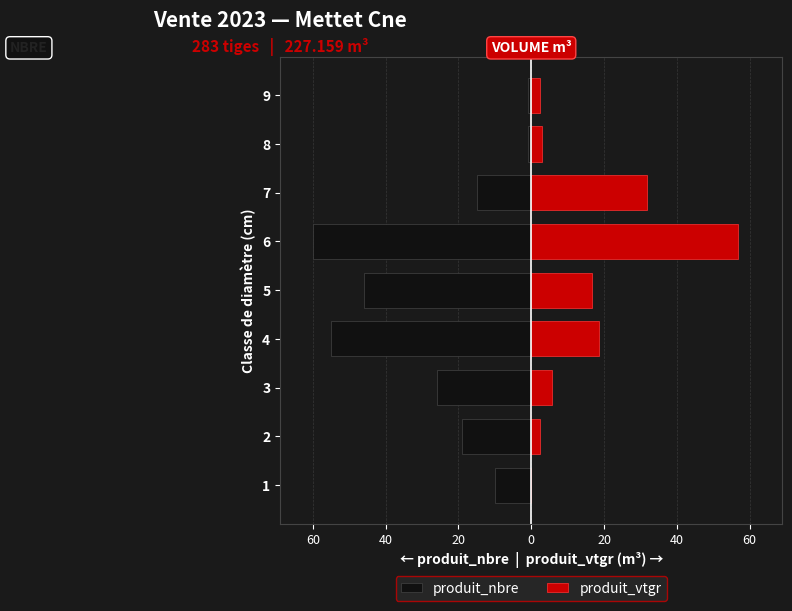

Is it true that produit_vtgr equals 0.0 at 1?

False